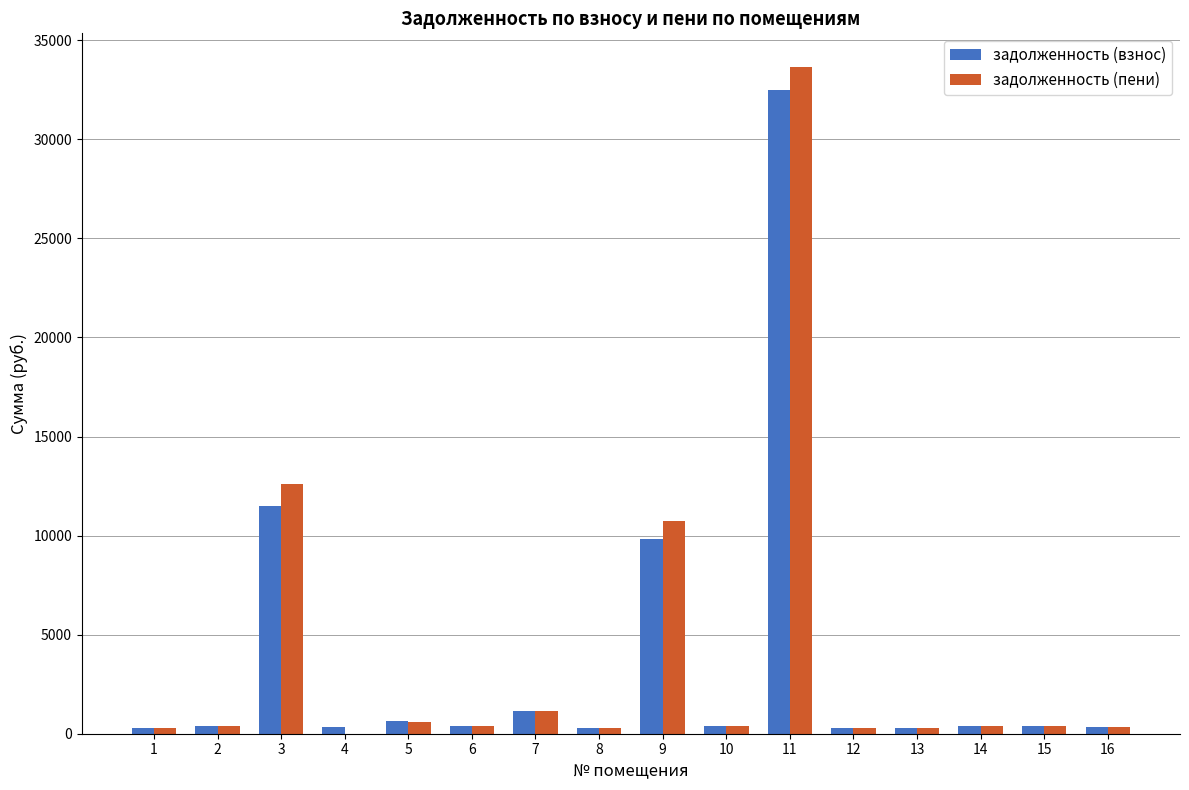

What is the sum of all задолженность (пени) values?

62248.7